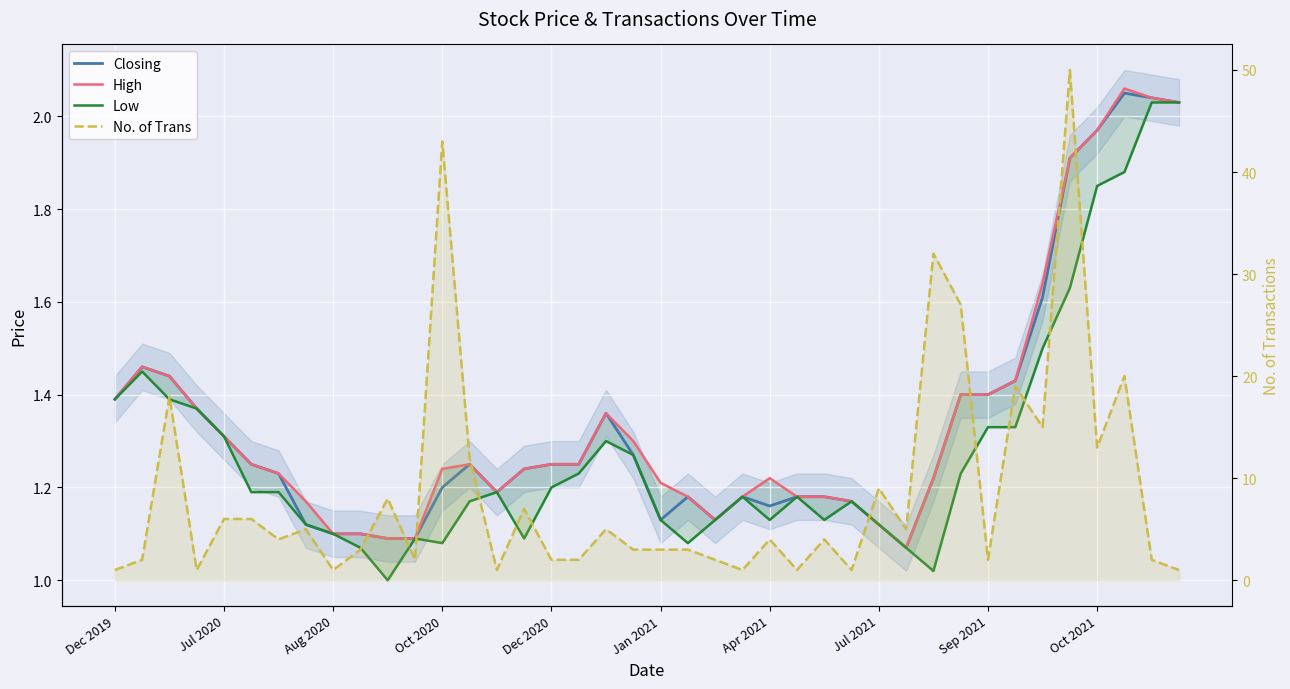

List the series in order of their peak value, lowest first.

Low, Closing, High, No. of Trans